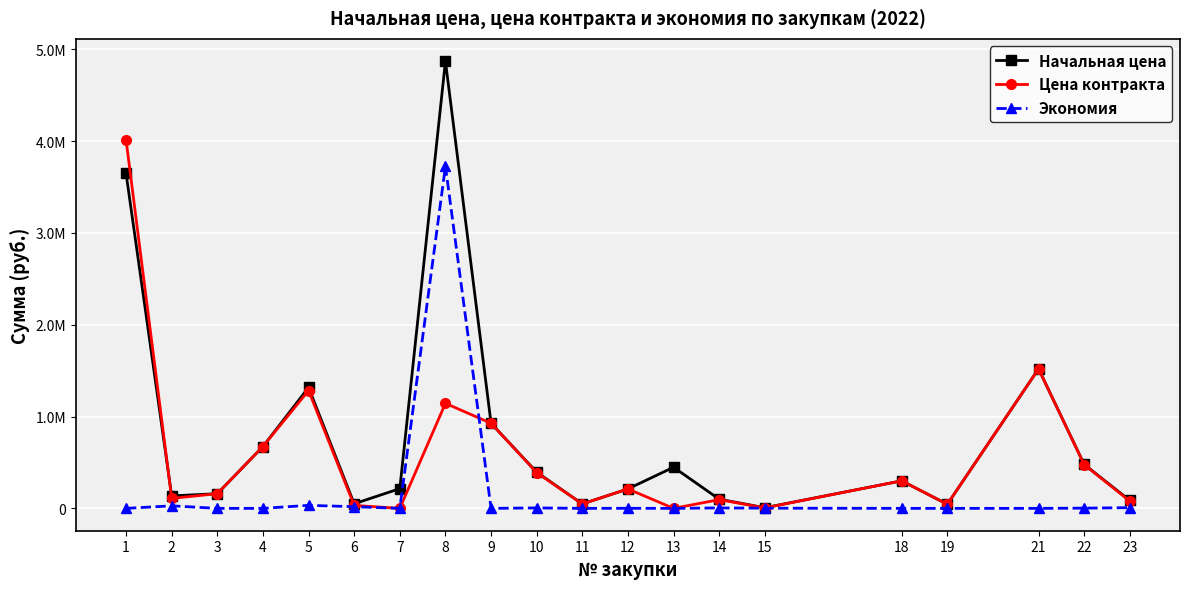

What is the spread (max minus min) of values at 18?

300000.0